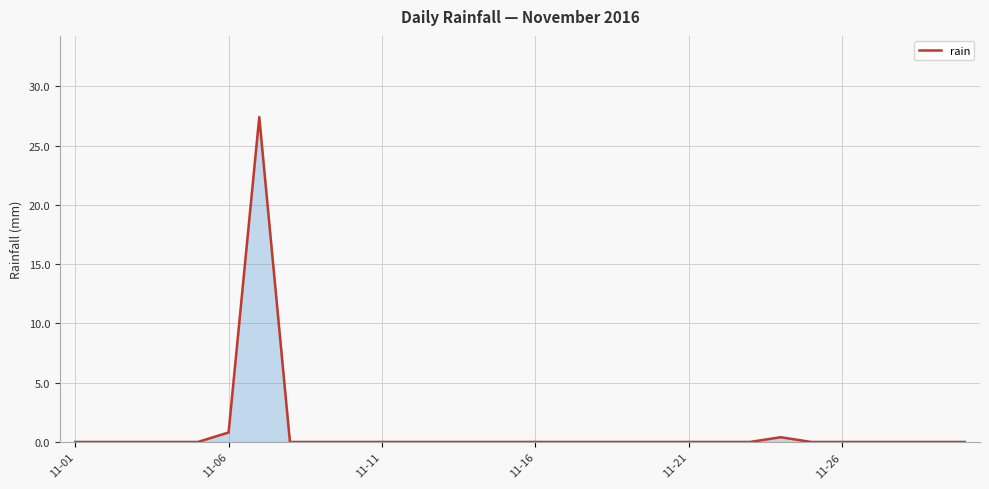

What is the maximum value shown in the chart?

27.4